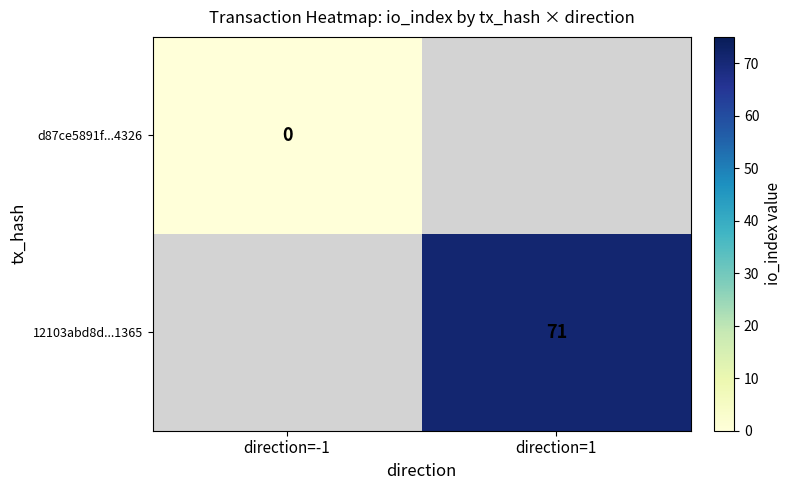

Is it true that 12103abd8d...1365 equals 71 at direction=1?

True